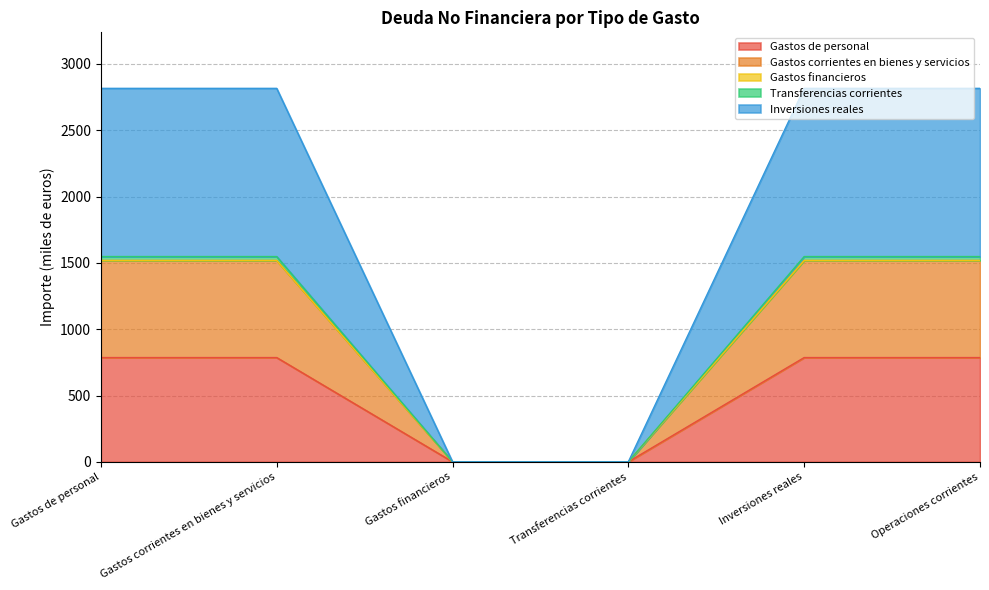

Is it true that Gastos de personal equals 786.1 at Gastos de personal?

True